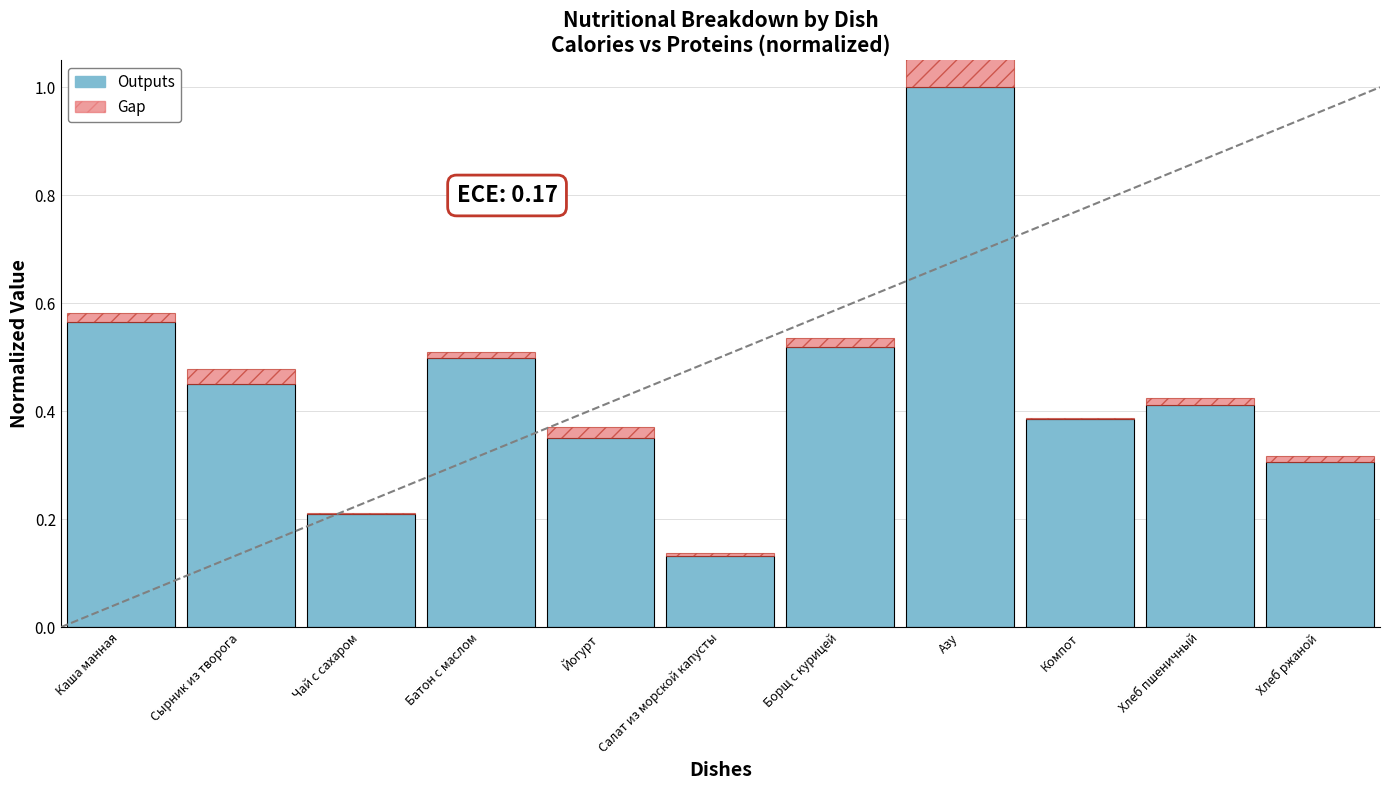

What is the value of the Outputs bar at the 6th from the left?

0.1